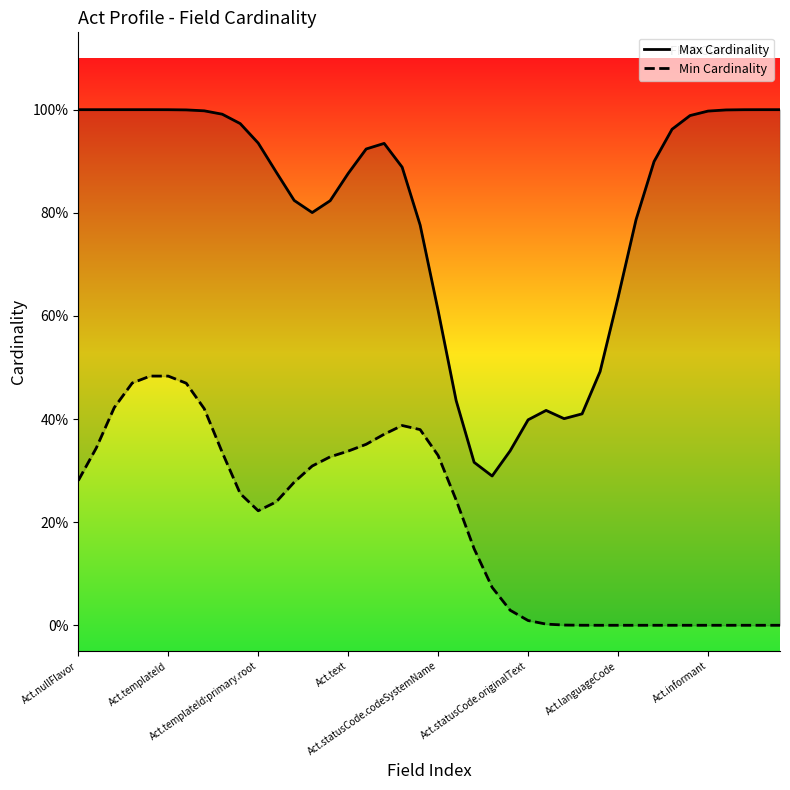

True or false: Min Cardinality has a value of 0.0 at 32.

True